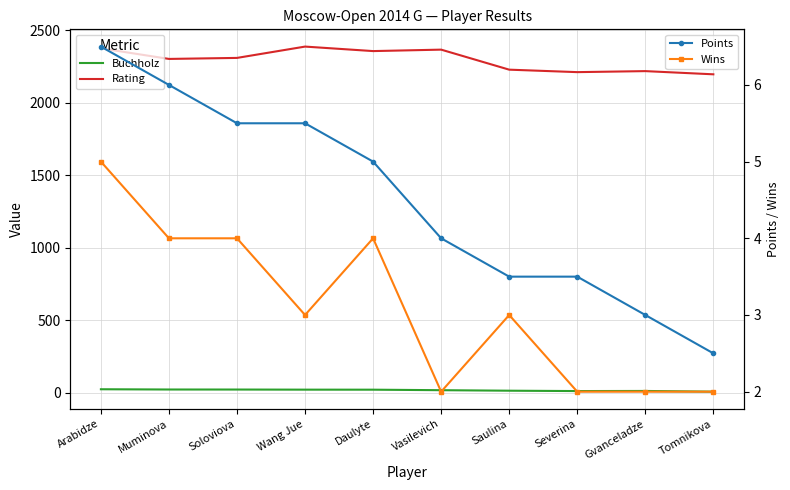

What is the approximate value of Buchholz at Arabidze?

25.2